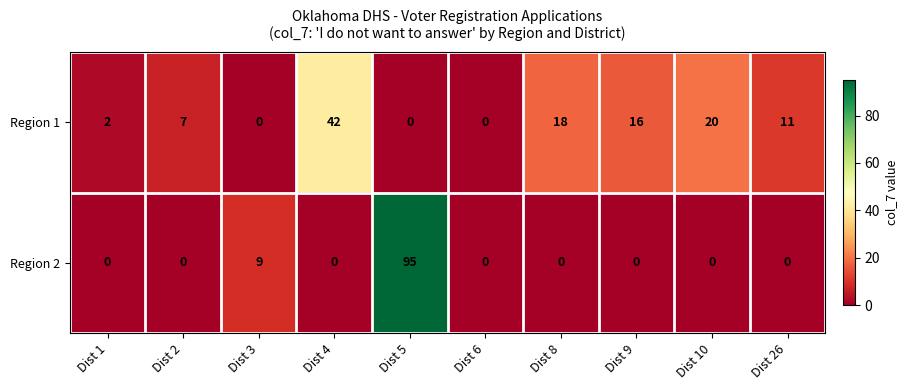

What is the spread (max minus min) of values at Dist 5?

95